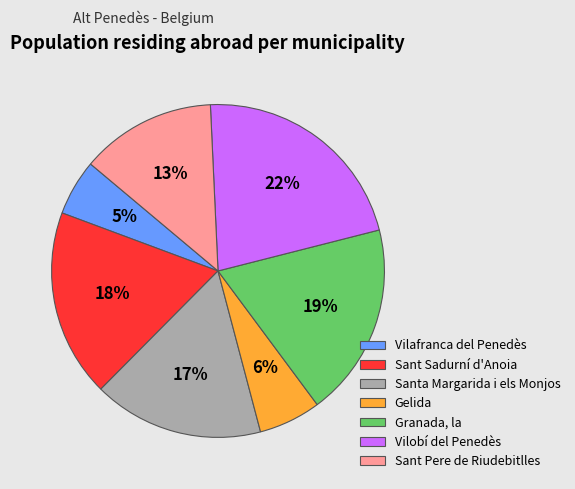

Is there a majority slice in this chart?

No